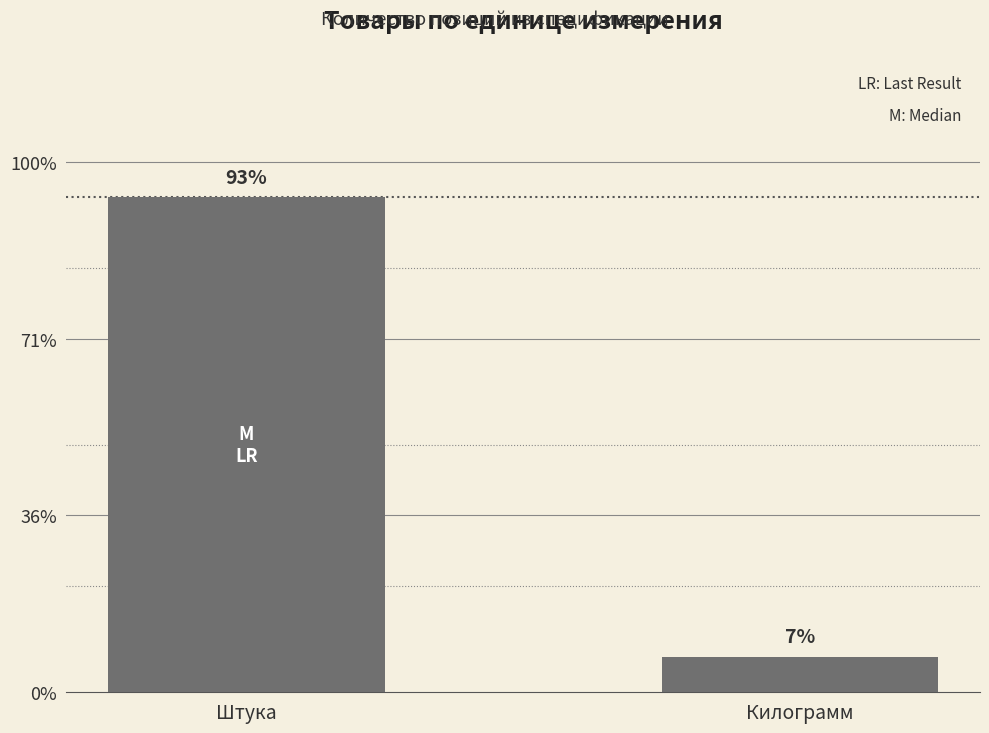

What is the label of the 1st bar from the right?

Килограмм